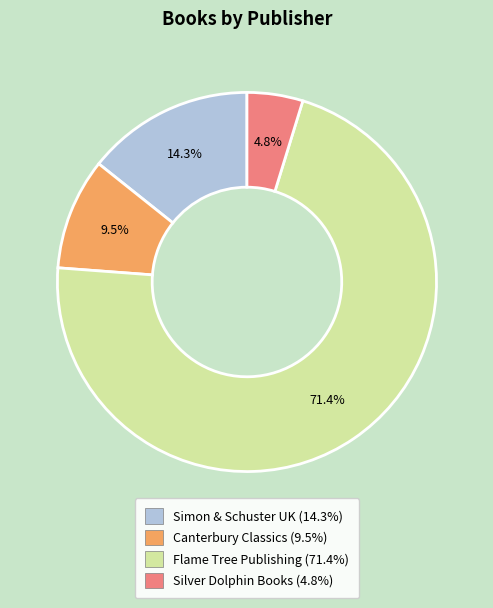

What is the smallest slice in the pie chart?

Silver Dolphin Books